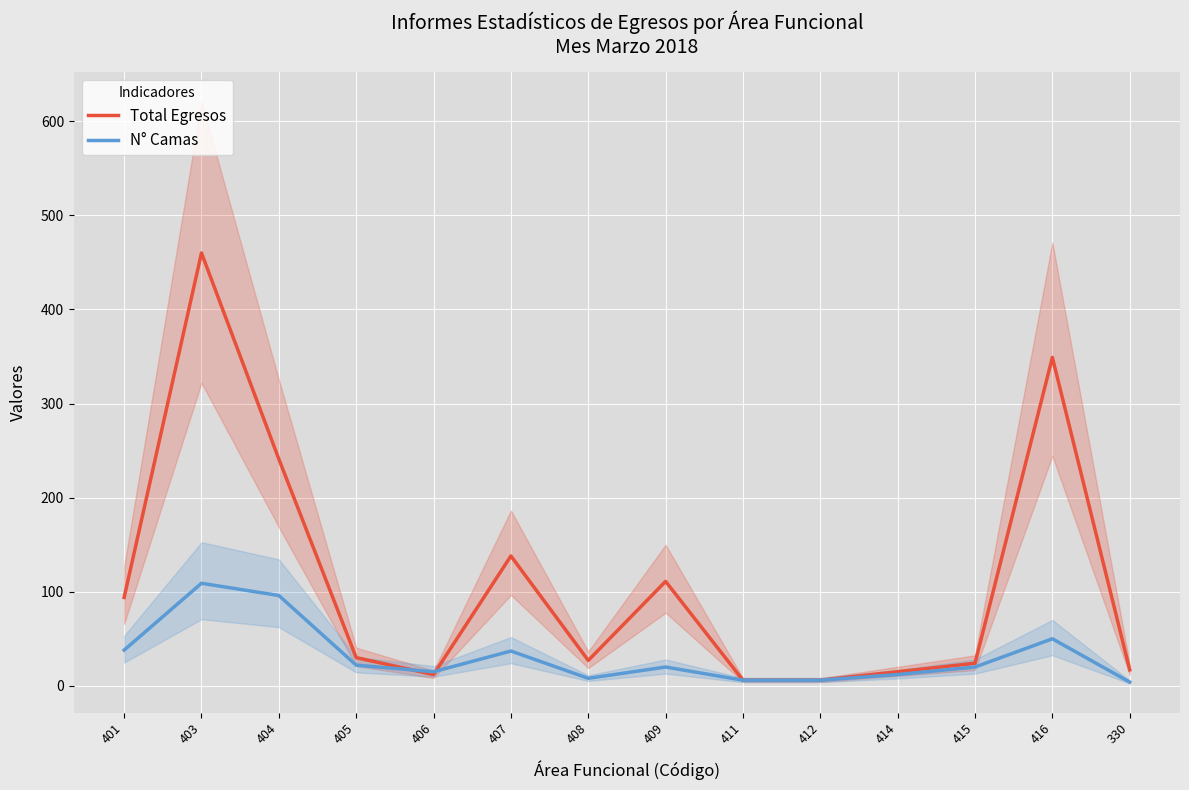

The Total Egresos series shows 27 at 408. True or false?

True